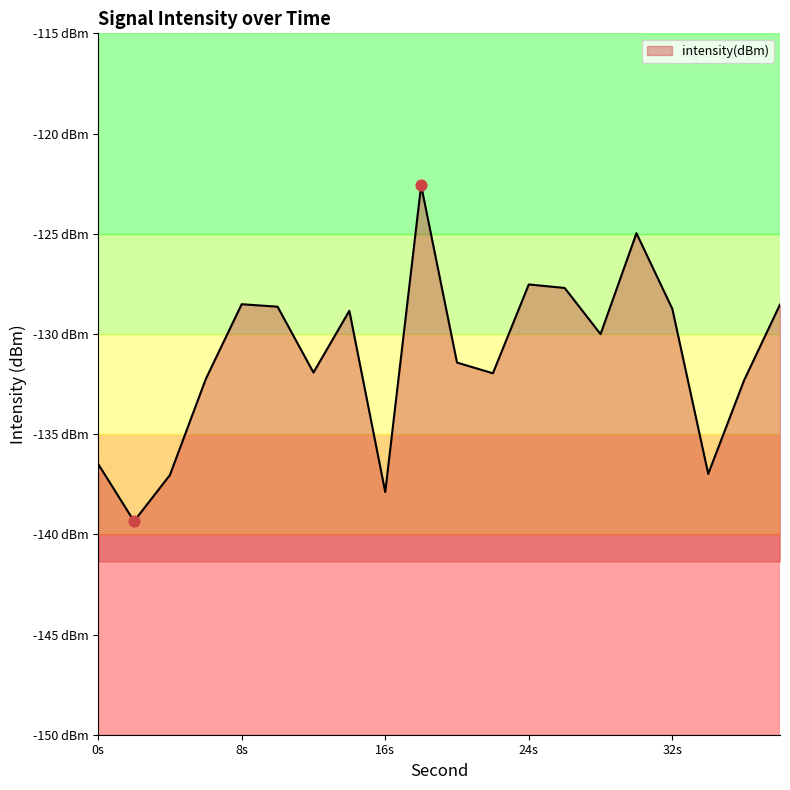

What is the change in value from 2 to 20?

+7.9